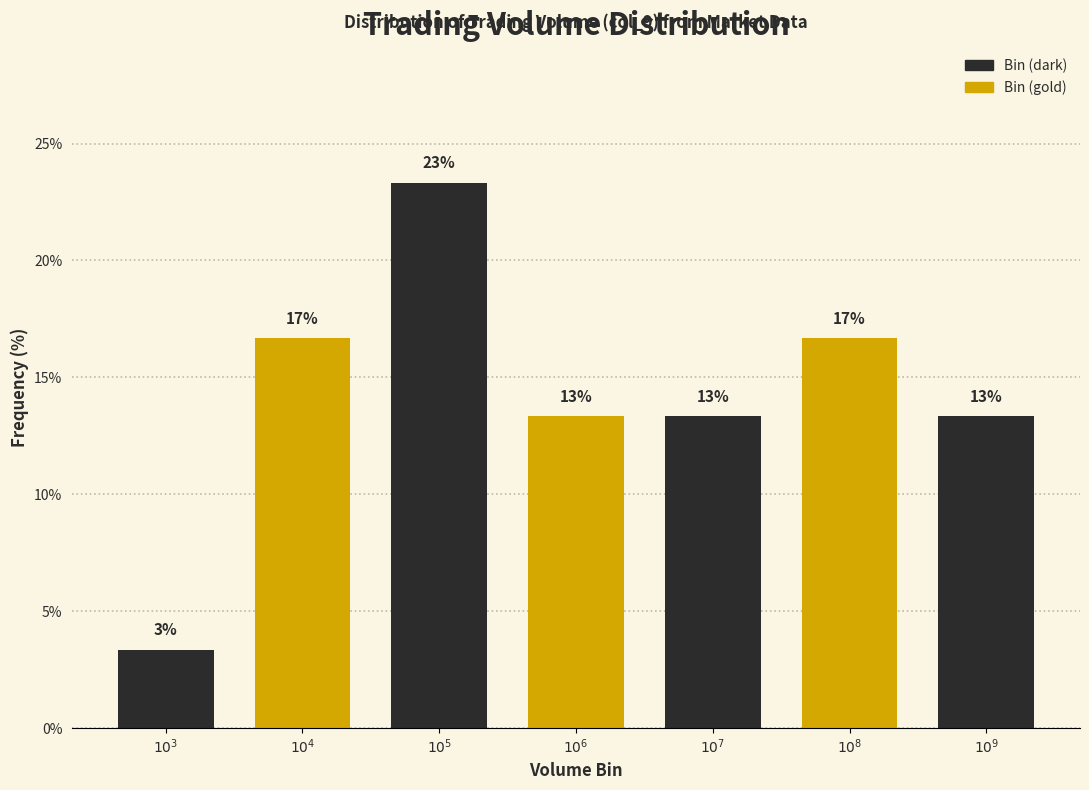

Does the chart contain any negative values?

No